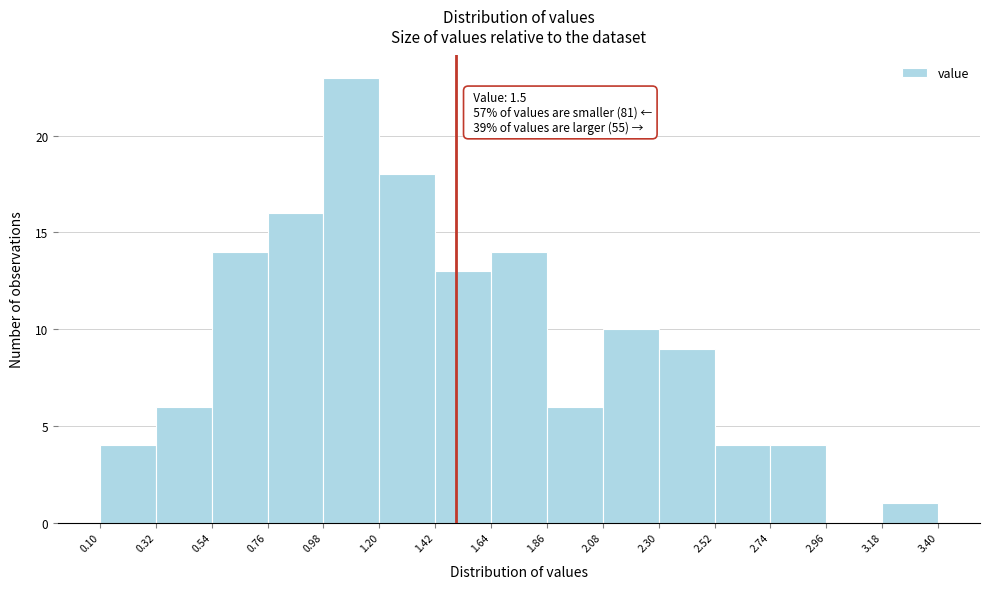

Over which range of the x-axis is the bar tallest?

0.98 to 1.20